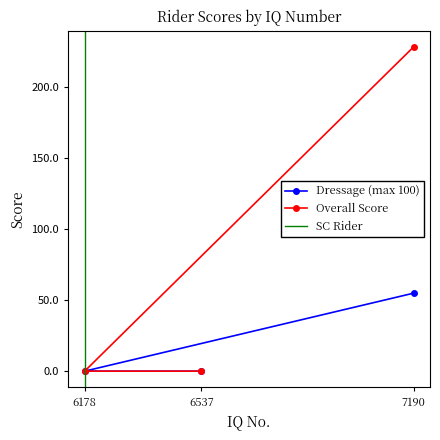

The Overall Score series shows 0.0 at 6178. True or false?

True